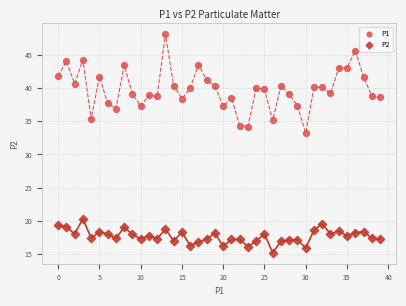

Which series has the widest spread of Y values?

P1